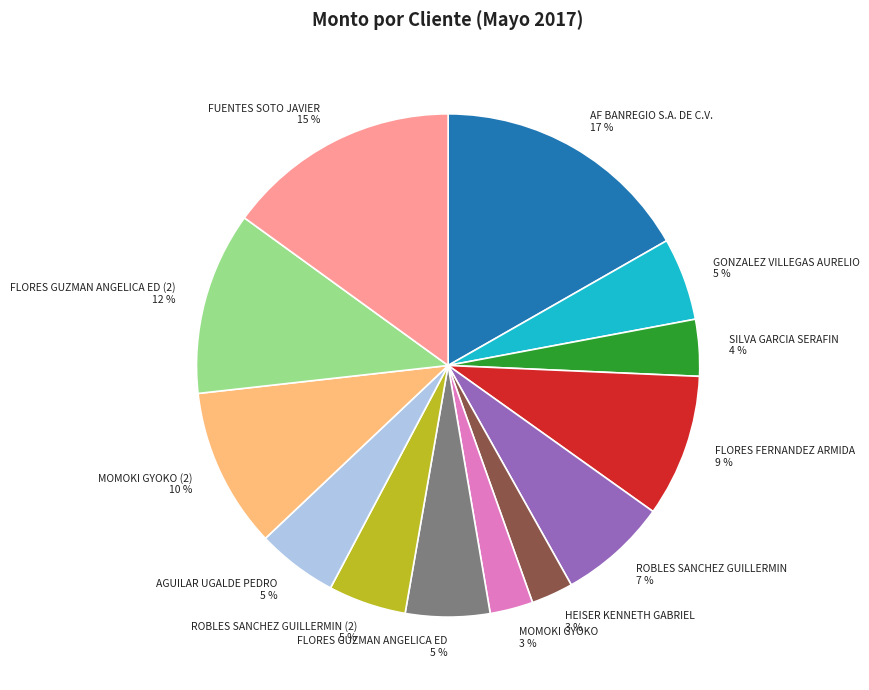

Is there a majority slice in this chart?

No